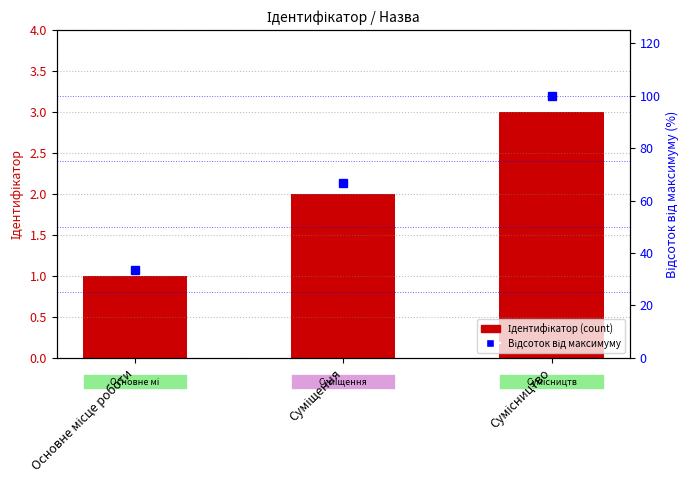

Is the value of Ідентифікатор at Основне місце роботи greater than the value of Відсоток від максимуму at Основне місце роботи?

No